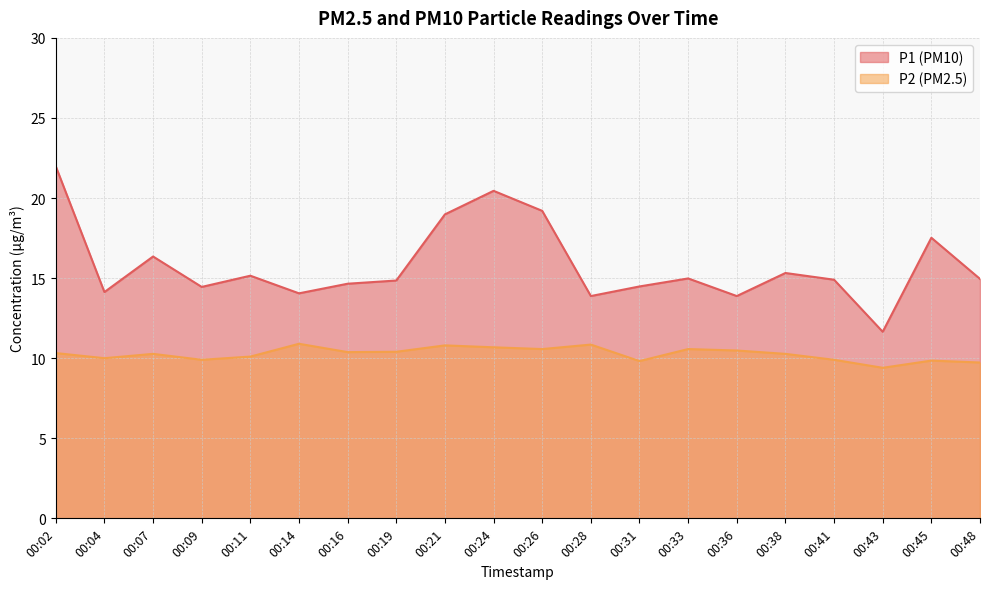

Between 00:07 and 00:33, which series saw the biggest shift?

P1